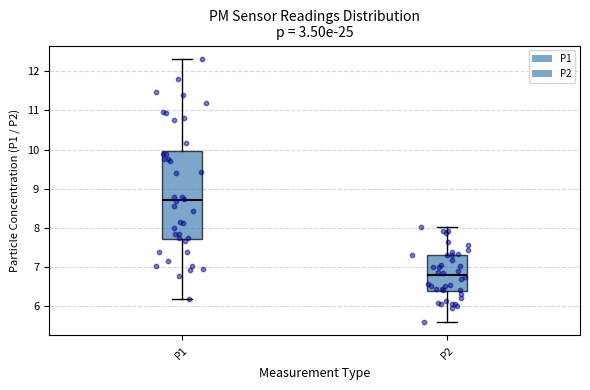

Where does the median line of the box for P2 sit on the y-axis? The values are not printed on the chart, so give them approximately, as read against the axis.

6.8